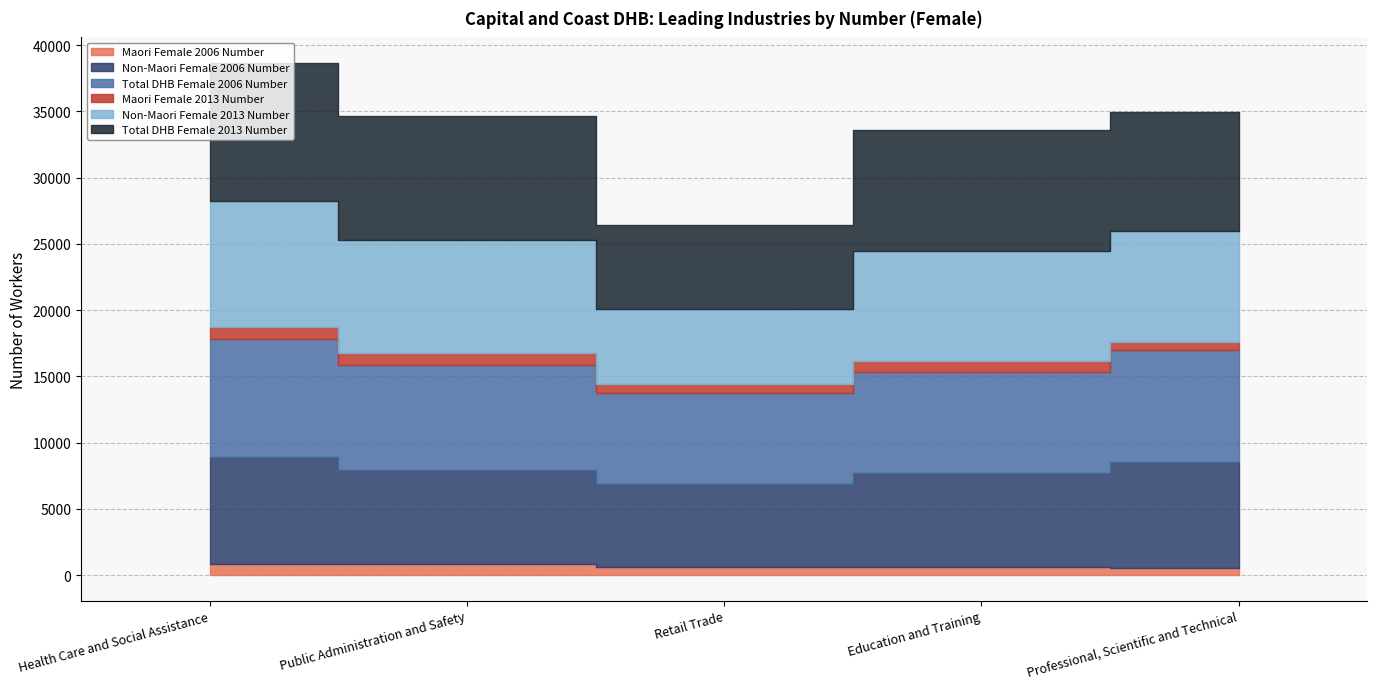

True or false: Maori Female 2013 Number and Total DHB Female 2006 Number intersect in this chart.

False